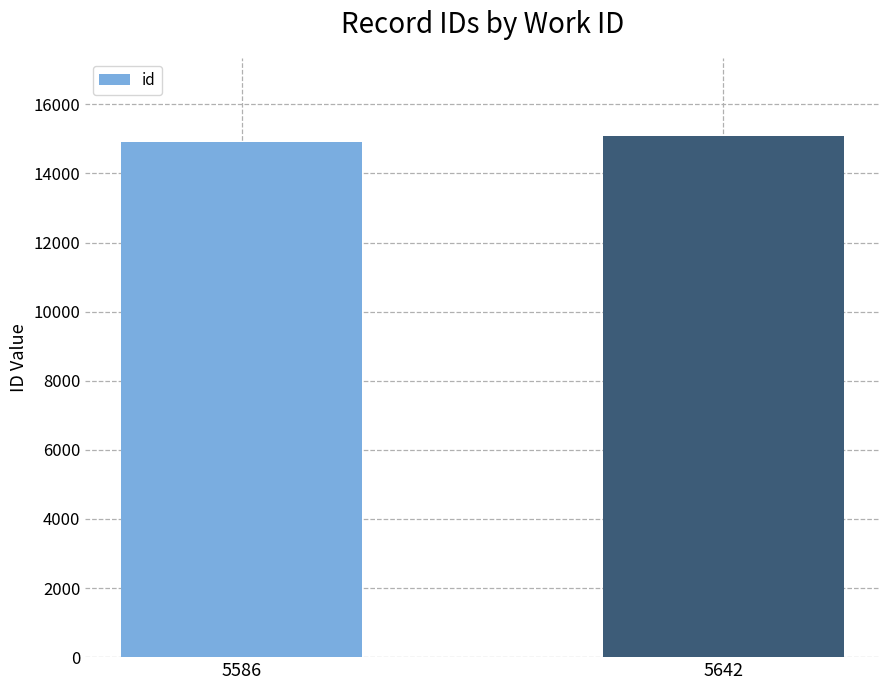

Approximately how many times larger is the value at 5586 compared to 5642?

1.0